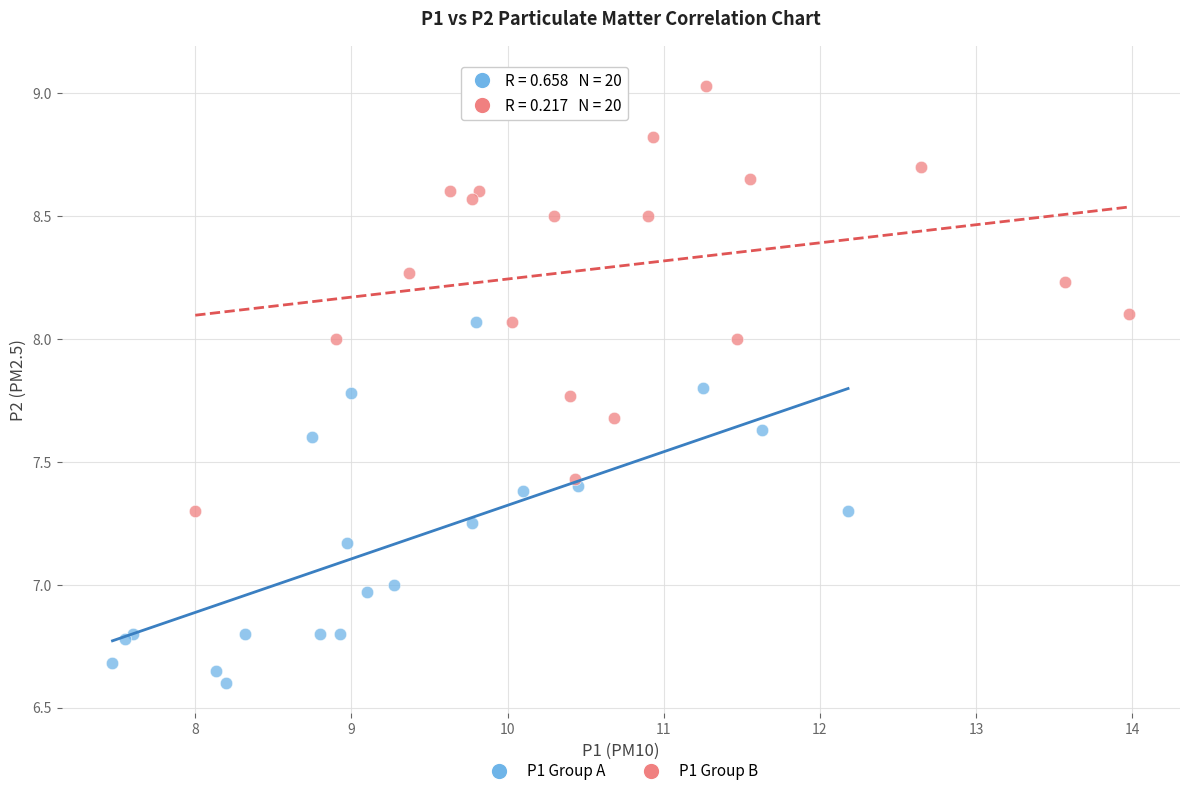

Which series contains the highest Y value?

P1 Group B